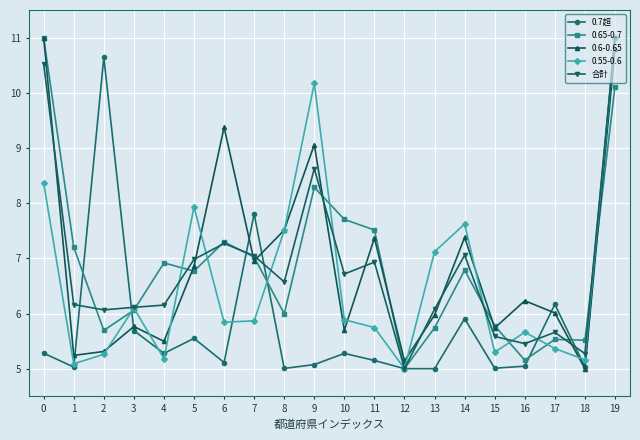

Is it true that 0.7超 equals 3.7 at 4?

False